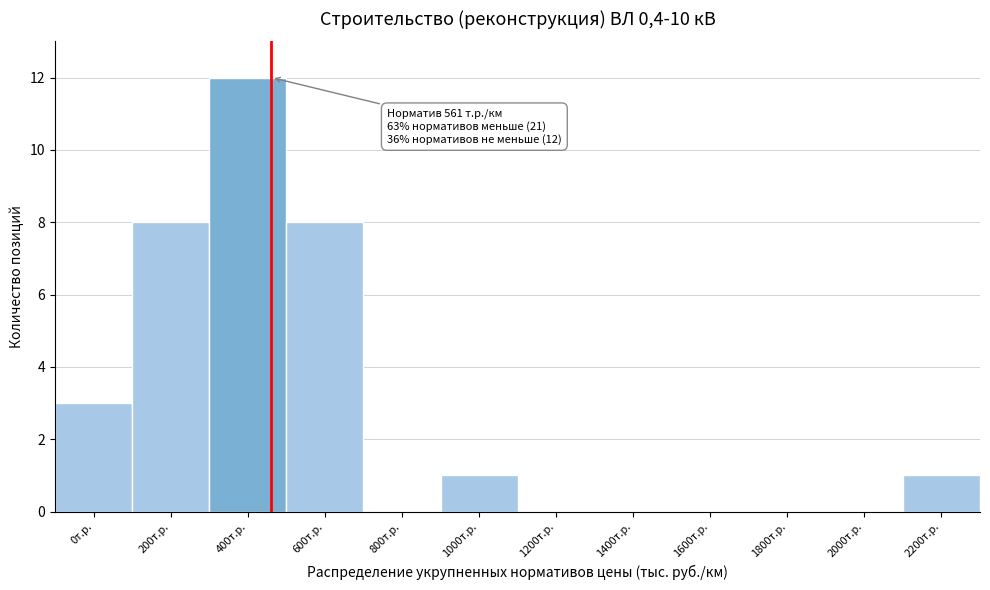

Reading left to right, transcribe all the data shown in this chart.

0т.р.=3	200т.р.=8	400т.р.=12	600т.р.=8	800т.р.=0	1000т.р.=1	1200т.р.=0	1400т.р.=0	1600т.р.=0	1800т.р.=0	2000т.р.=0	2200т.р.=1